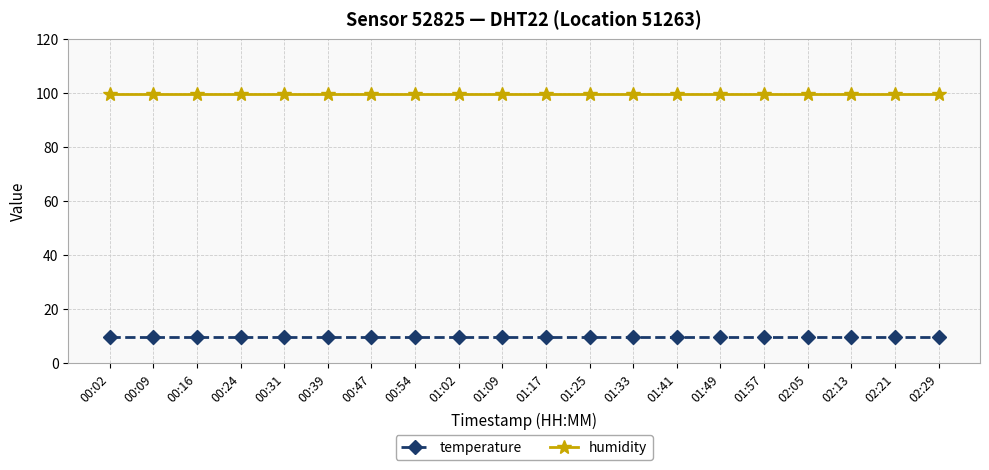

What is the difference between the highest and lowest values at 00:02?

90.2